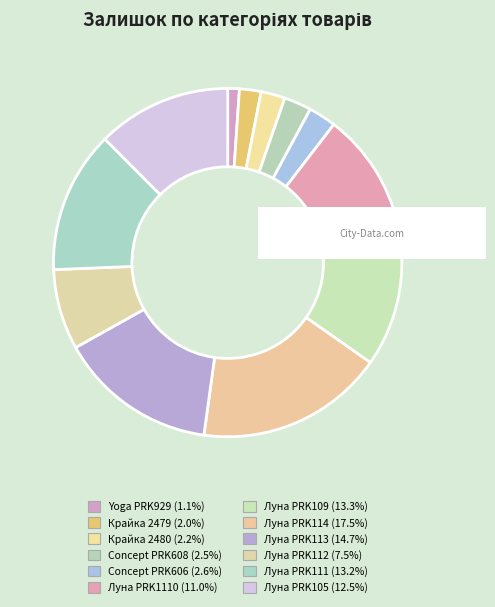

To the nearest percent, what is the average slice percentage?

8%